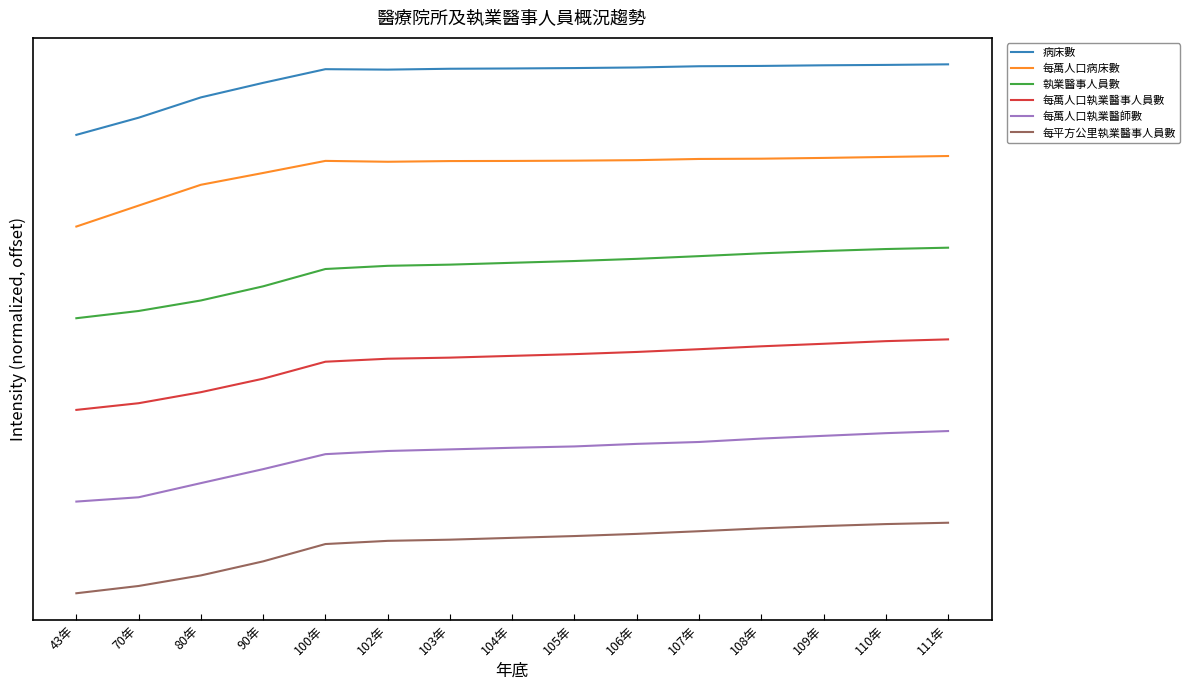

What are all the series names shown in the legend?

病床數, 每萬人口病床數, 執業醫事人員數, 每萬人口執業醫事人員數, 每萬人口執業醫師數, 每平方公里執業醫事人員數